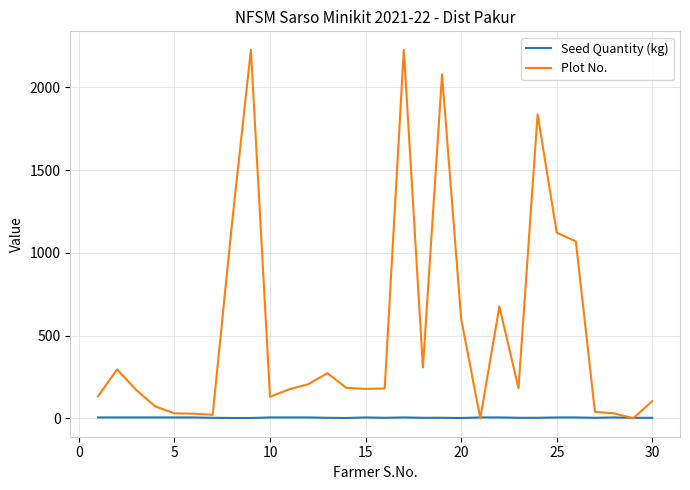

How many distinct data groups are displayed?

2